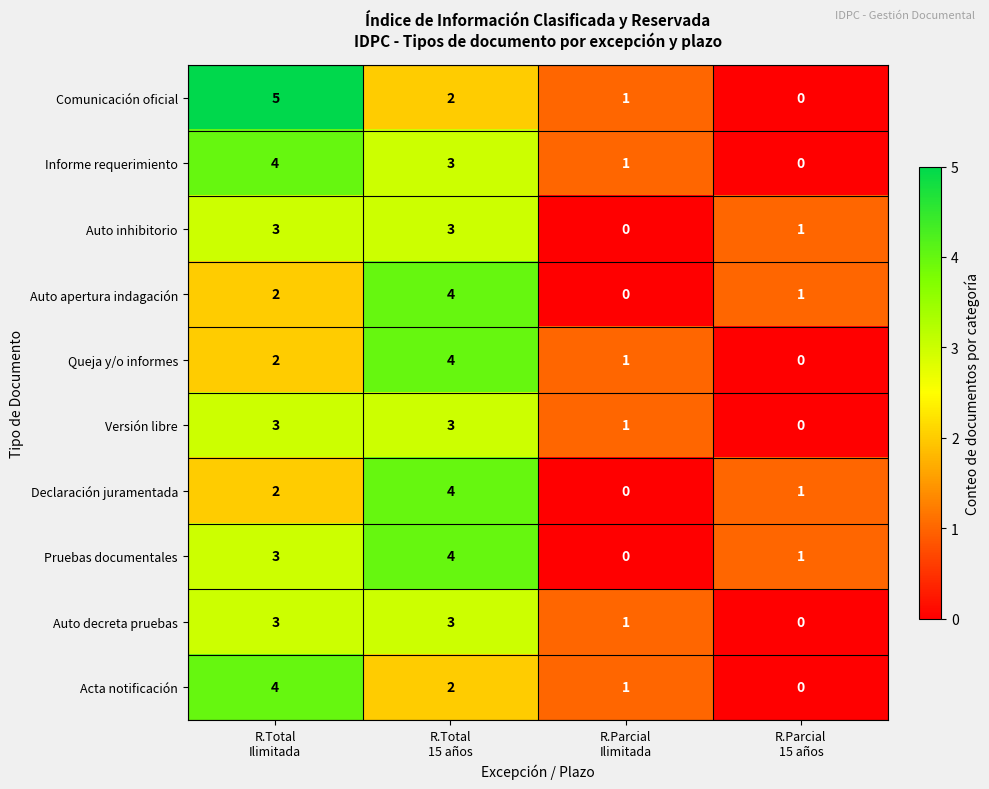

At how many categories does at least one series exceed 0?

4